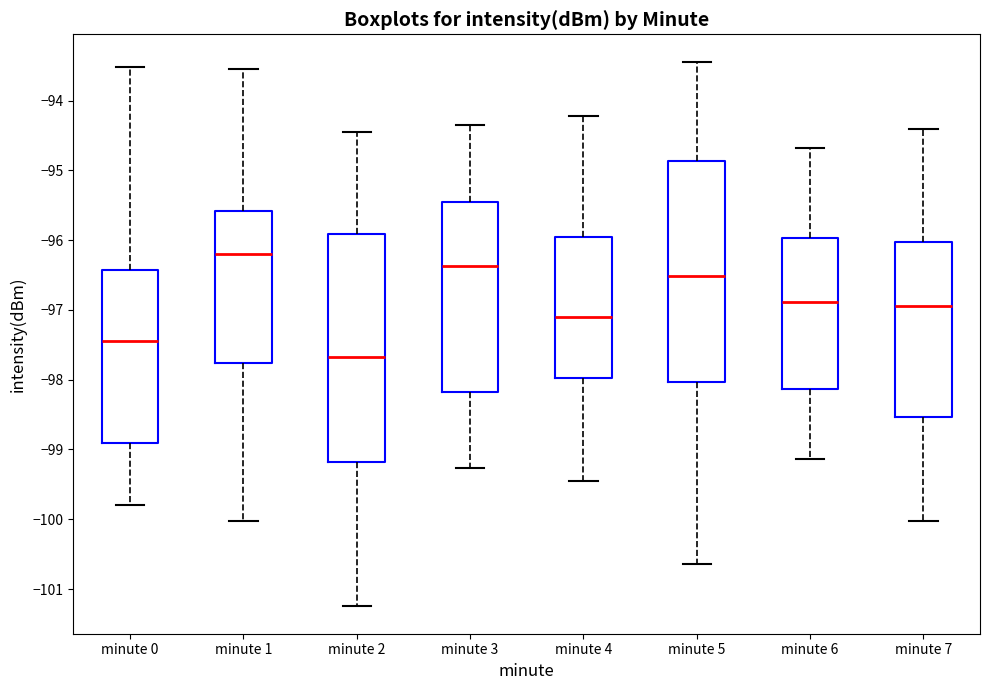

Which box has the highest median line?

minute 1